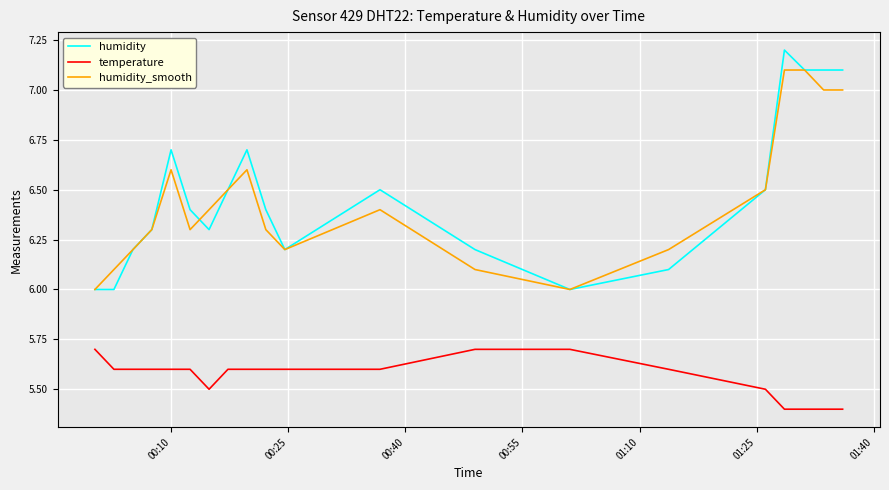

Rank the series by their maximum value, from lowest to highest.

temperature, humidity_smooth, humidity